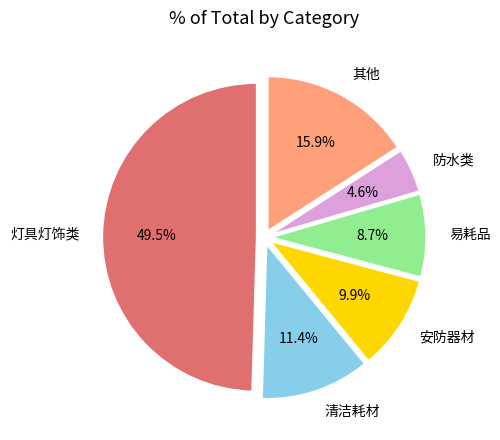

What is the ratio of the value at 其他 to the value at 清洁耗材?

1.4